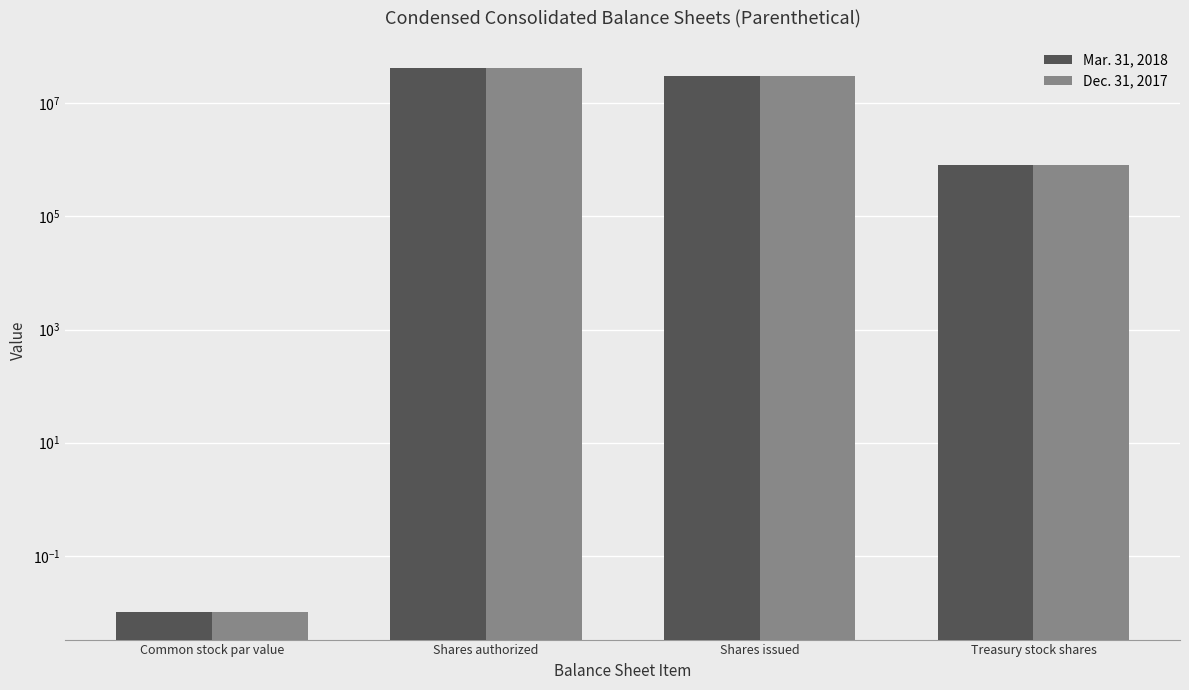

List the labels in order of Dec. 31, 2017 value, largest first.

Shares authorized, Shares issued, Treasury stock shares, Common stock par value